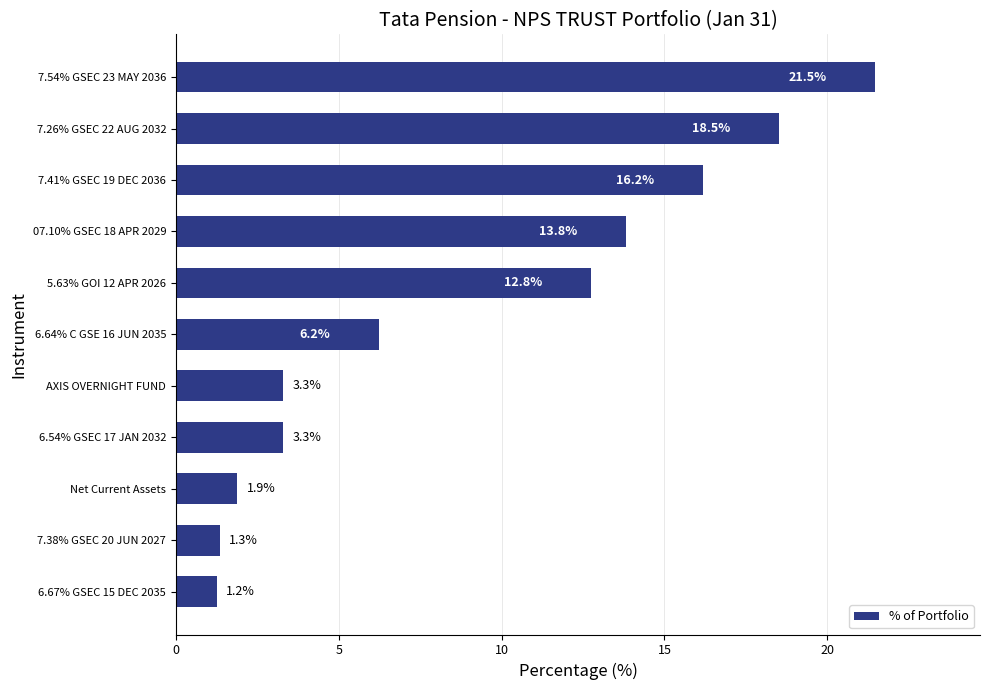

Reading top to bottom, what are all the values shown in this chart?

7.54% GSEC 23 MAY 2036=21.5	7.26% GSEC 22 AUG 2032=18.5	7.41% GSEC 19 DEC 2036=16.2	07.10% GSEC 18 APR 2029=13.8	5.63% GOI 12 APR 2026=12.8	6.64% C GSE 16 JUN 2035=6.2	AXIS OVERNIGHT FUND=3.3	6.54% GSEC 17 JAN 2032=3.3	Net Current Assets=1.9	7.38% GSEC 20 JUN 2027=1.3	6.67% GSEC 15 DEC 2035=1.2